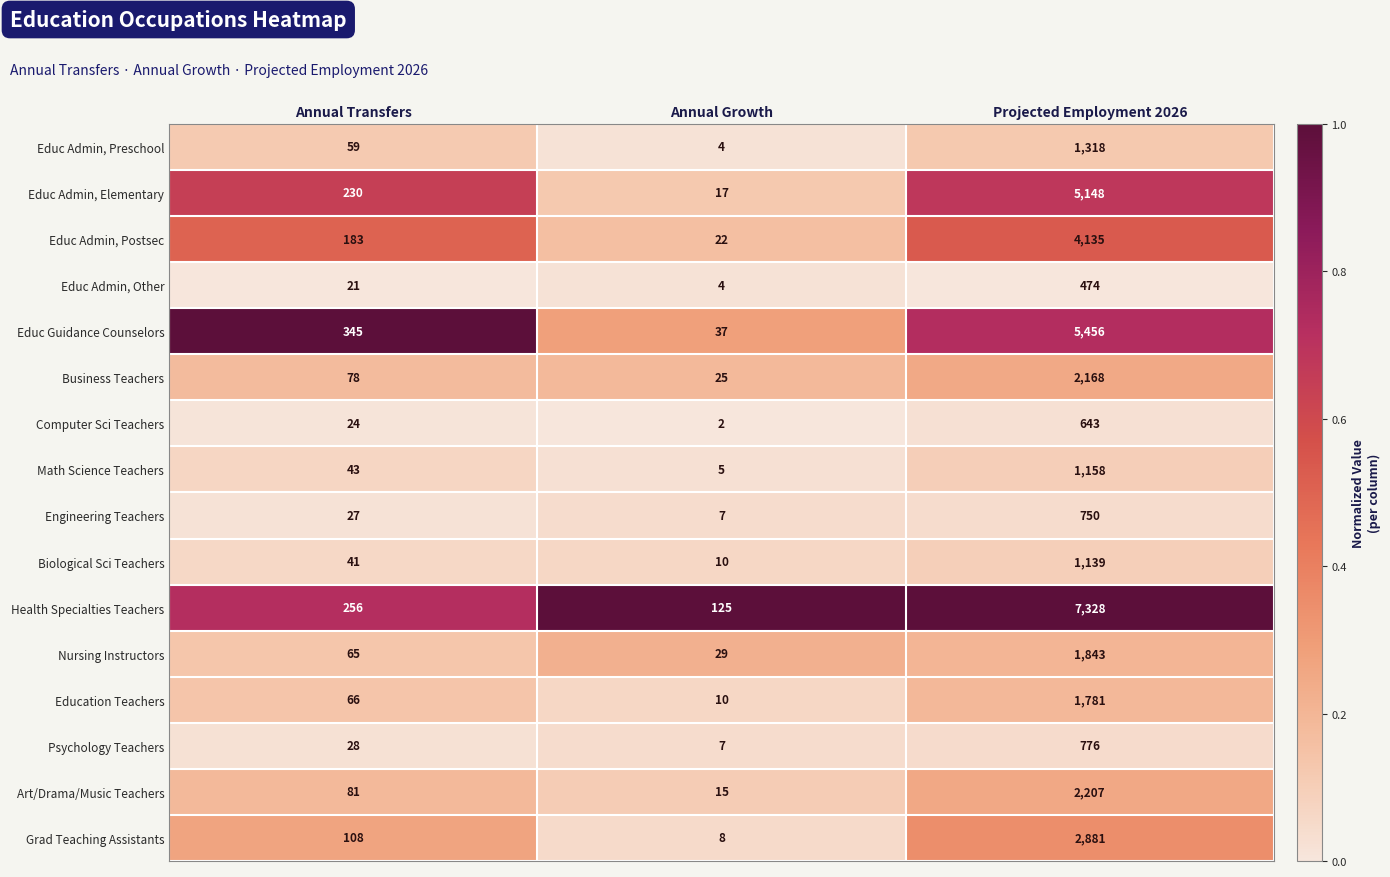

Which series changed the most between Annual Transfers and Projected Employment 2026?

Health Specialties Teachers